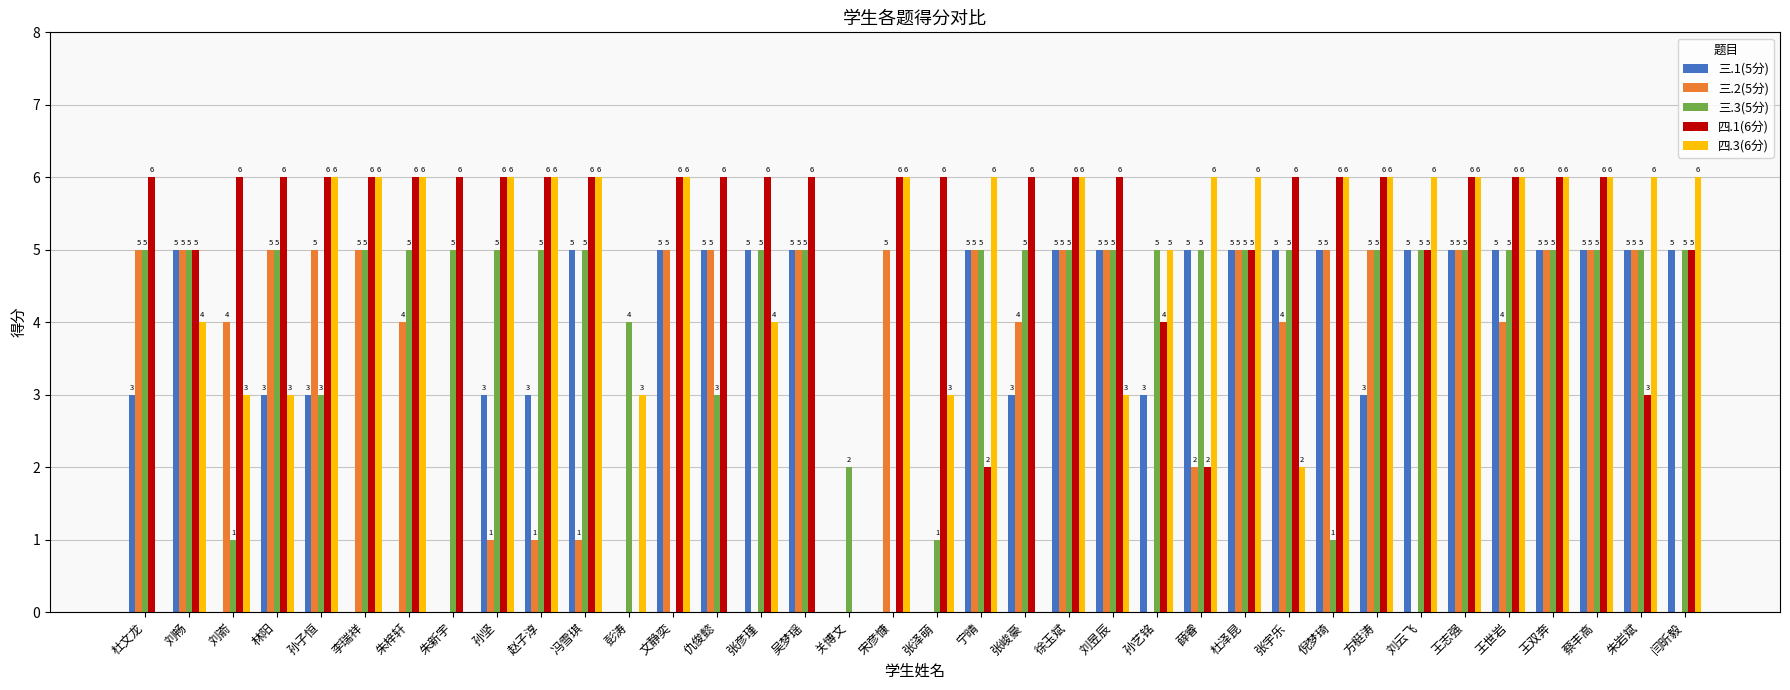

How many groups of bars are there?

36